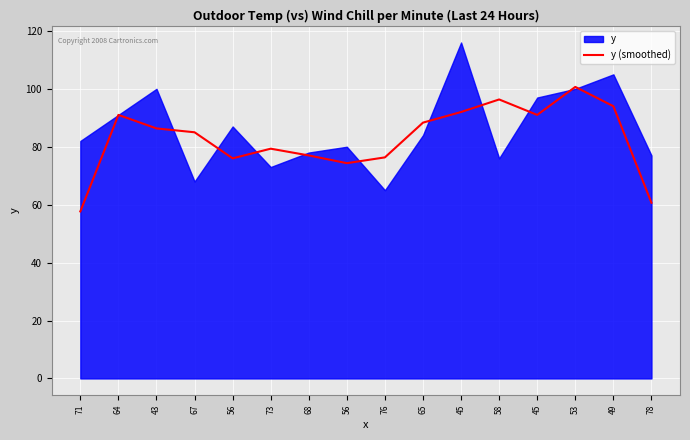

How many categories are shown in the chart?

16